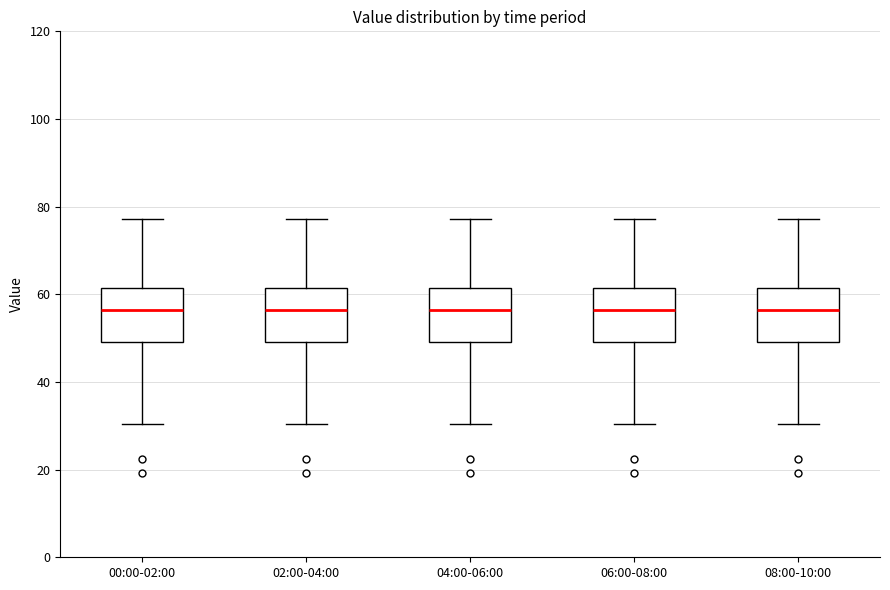

Reading left to right, transcribe this box plot: for each box, give where its median line is, the range the box spans, and where its two whiskers end, as read against the y-axis. The values are not printed on the chart, so give them approximately, as read against the axis.

00:00-02:00: median 56, box 50 to 62, whiskers 30 to 78
02:00-04:00: median 56, box 50 to 62, whiskers 30 to 78
04:00-06:00: median 56, box 50 to 62, whiskers 30 to 78
06:00-08:00: median 56, box 50 to 62, whiskers 30 to 78
08:00-10:00: median 56, box 50 to 62, whiskers 30 to 78